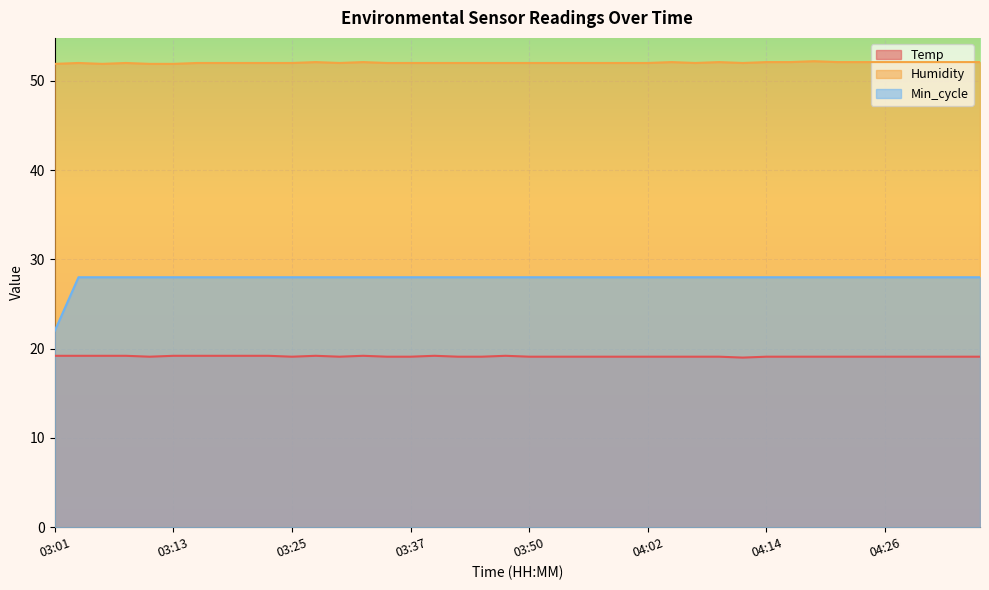

True or false: Min_cycle has more than 2 interior local peaks.

False